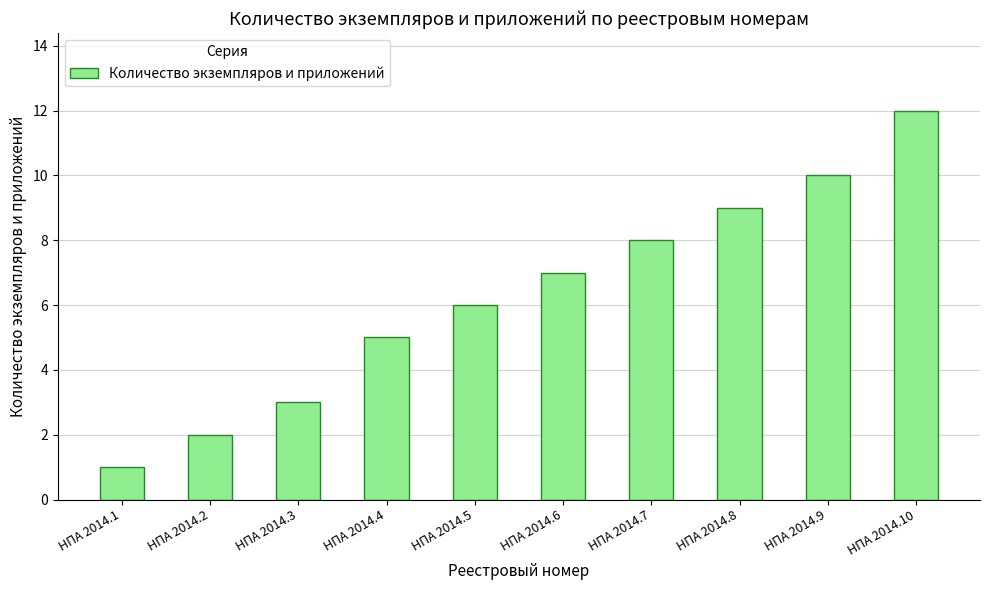

True or false: the data shows 6 at НПА 2014.5.

True